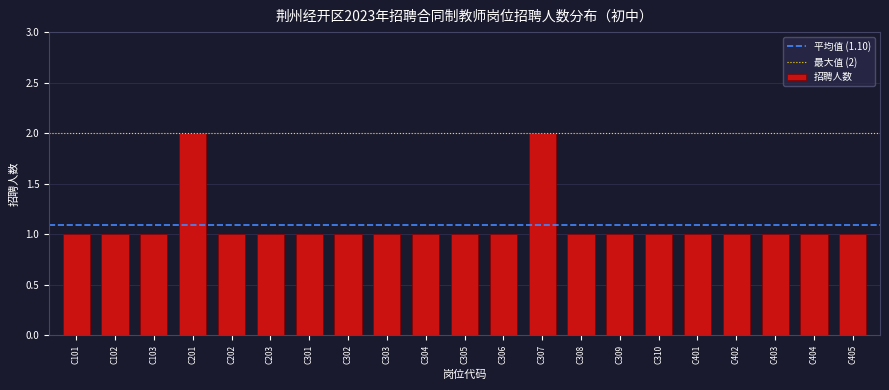

Reading left to right, extract all data points from this chart.

1	1	1	2	1	1	1	1	1	1	1	1	2	1	1	1	1	1	1	1	1